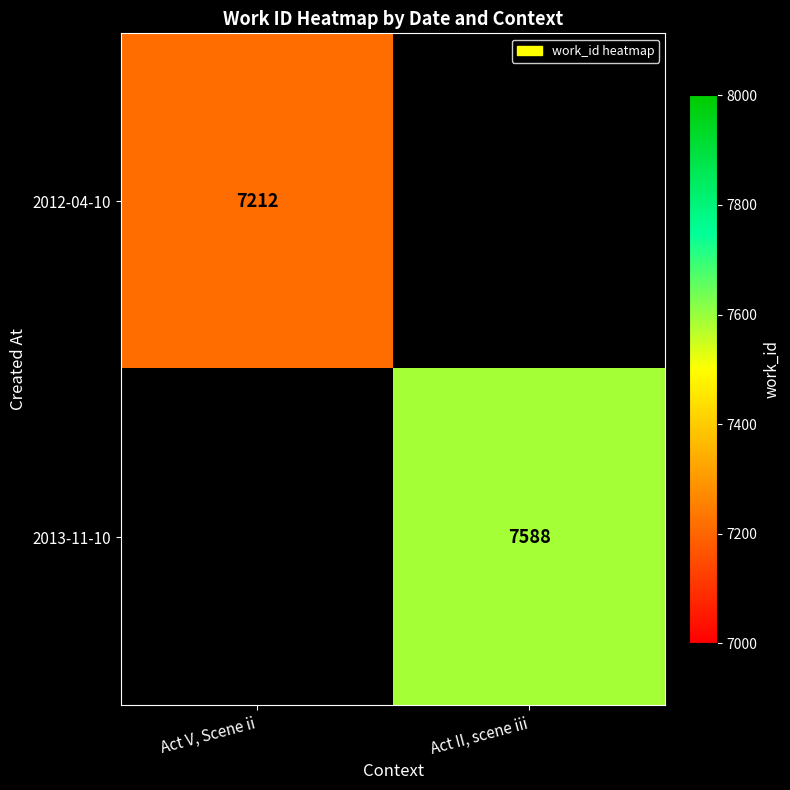

The 2012-04-10 series shows 3787 at Act V, Scene ii. True or false?

False